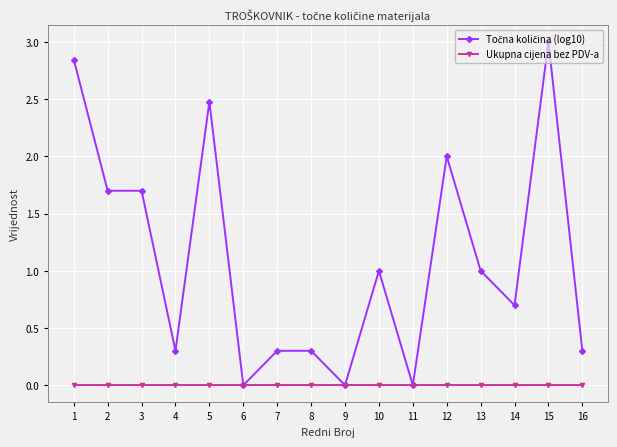

What is the total value across all series at 8?

0.3